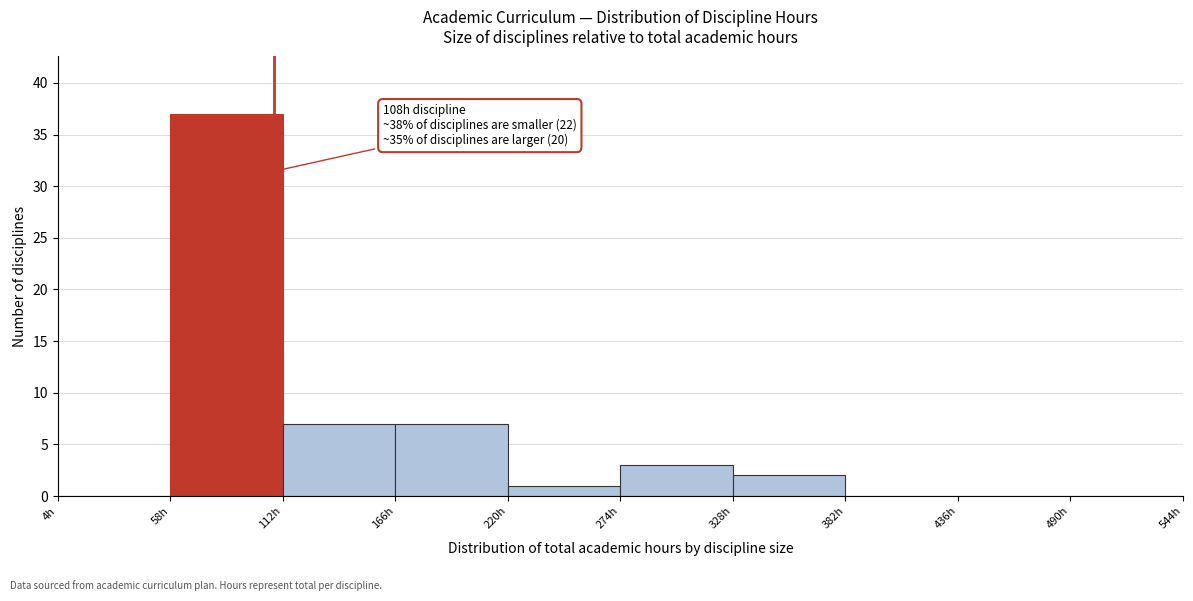

Over which range of the x-axis is the bar tallest?

58 to 112